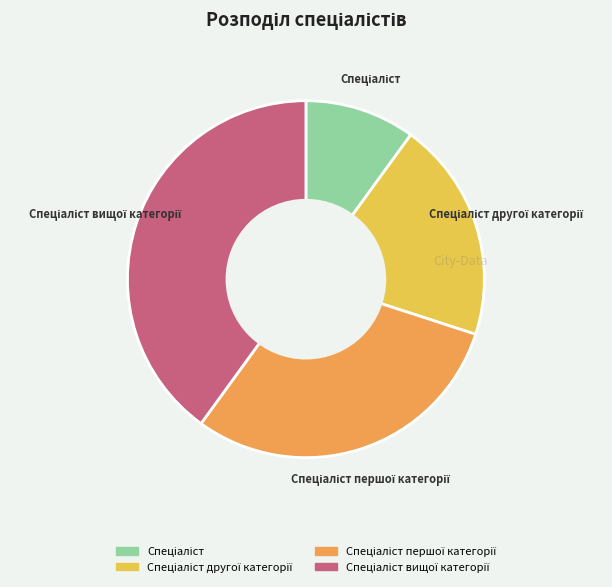

Count the number of slices in the pie.

4